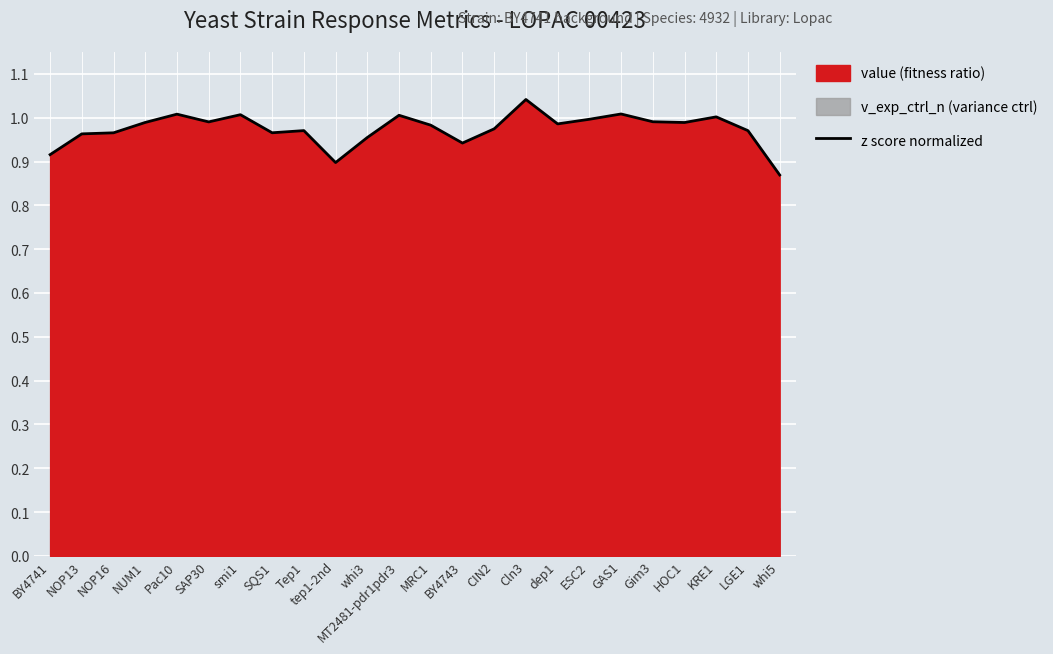

True or false: the data has more than 1 interior local peaks.

True